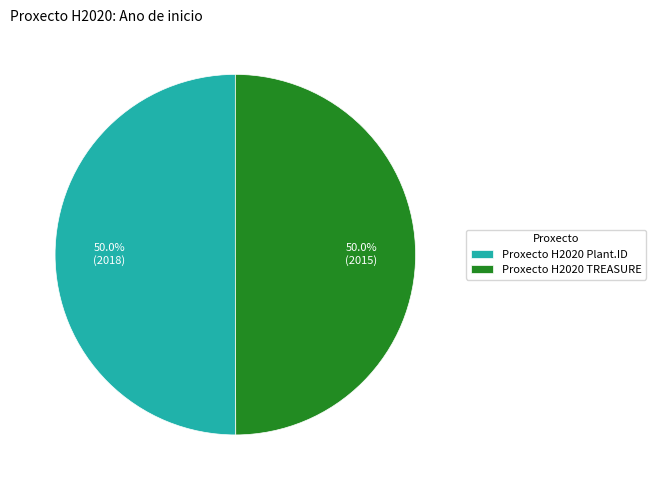

How much of the chart is everything except Proxecto H2020 Plant.ID?

50.0%